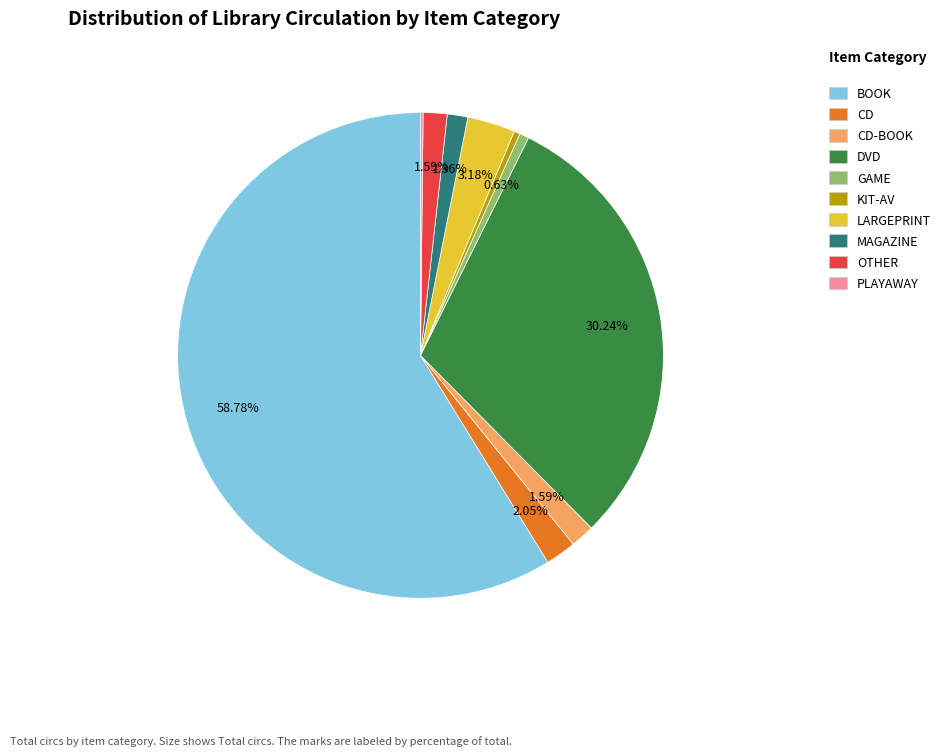

To the nearest percent, what is the average slice percentage?

10%